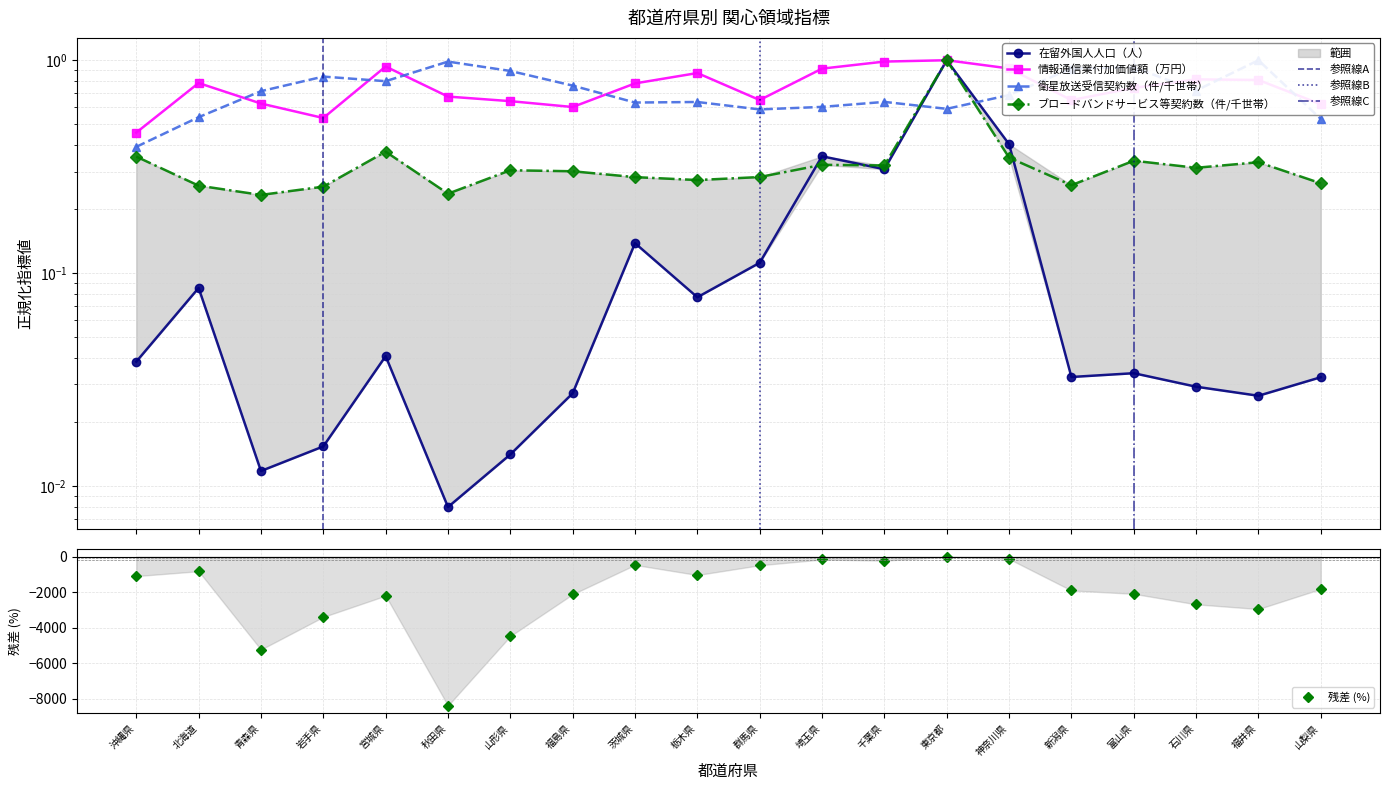

Which series has the largest range (max minus min)?

在留外国人人口（人）